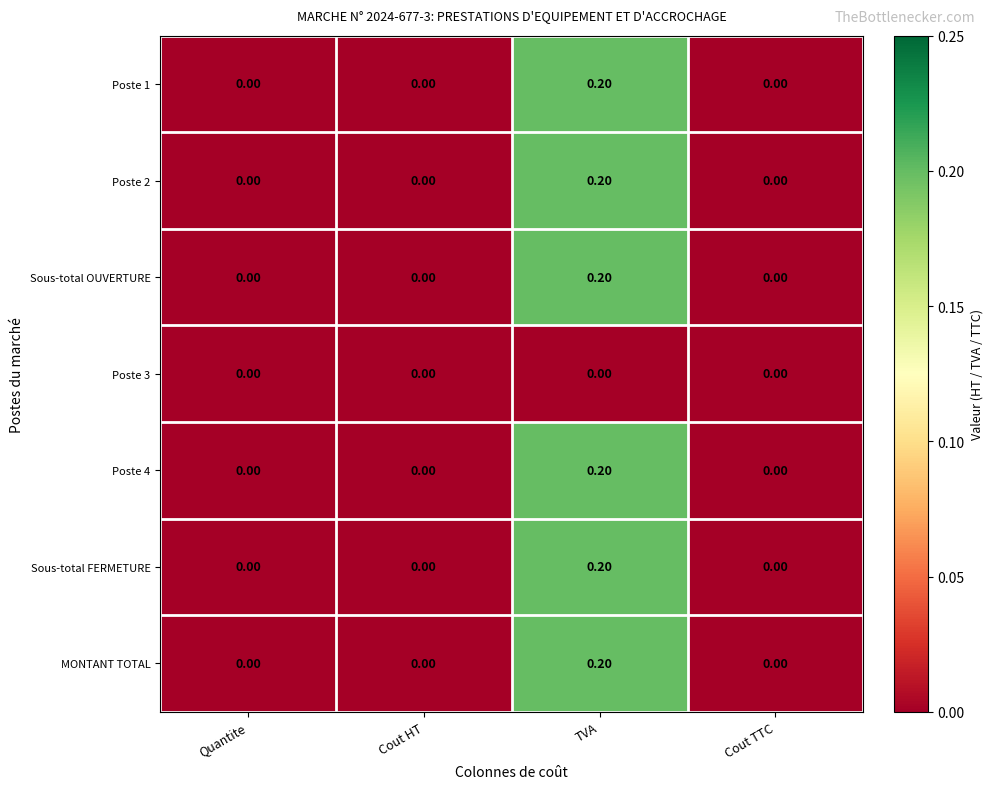

What is the total value across all series at TVA?

1.2